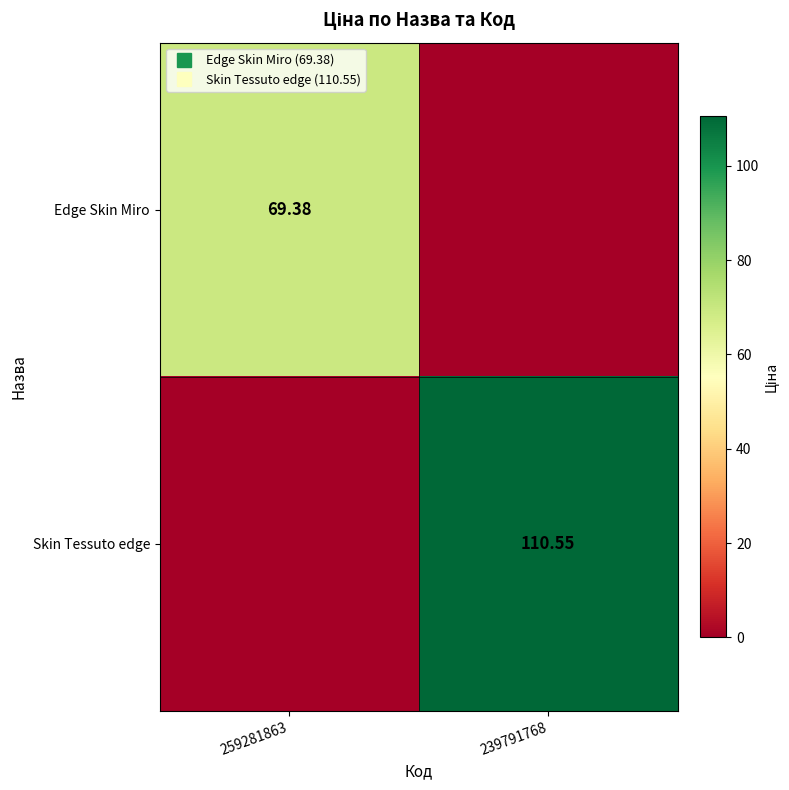

What is the approximate value of Edge Skin Miro at 259281863?

69.4